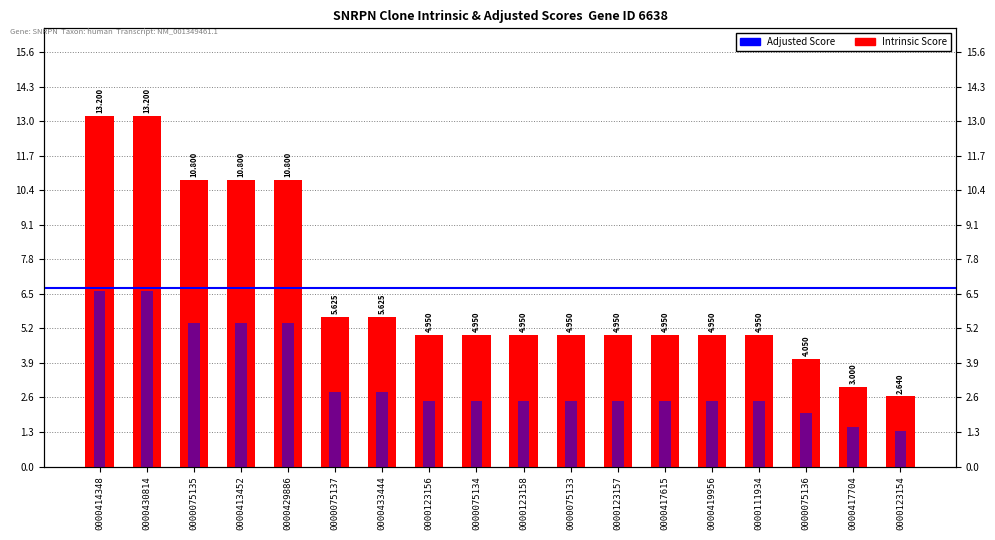

What is the maximum value for Intrinsic Score?

13.2